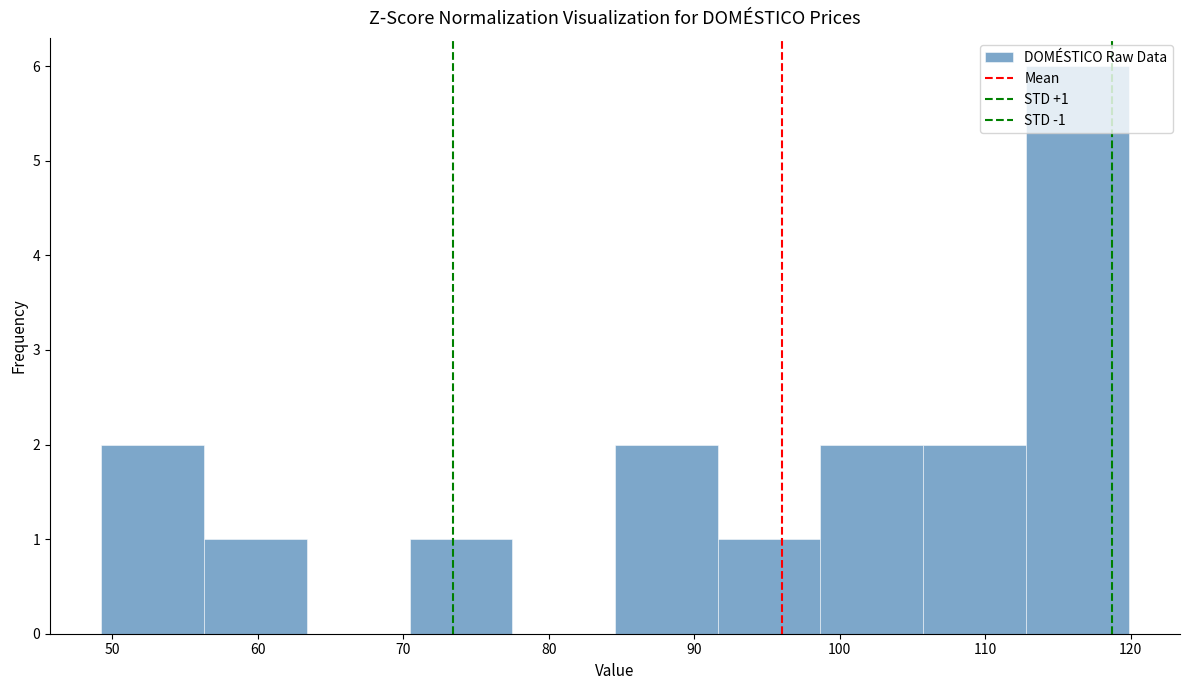

Which range on the x-axis has the tallest bar?

113 to 120